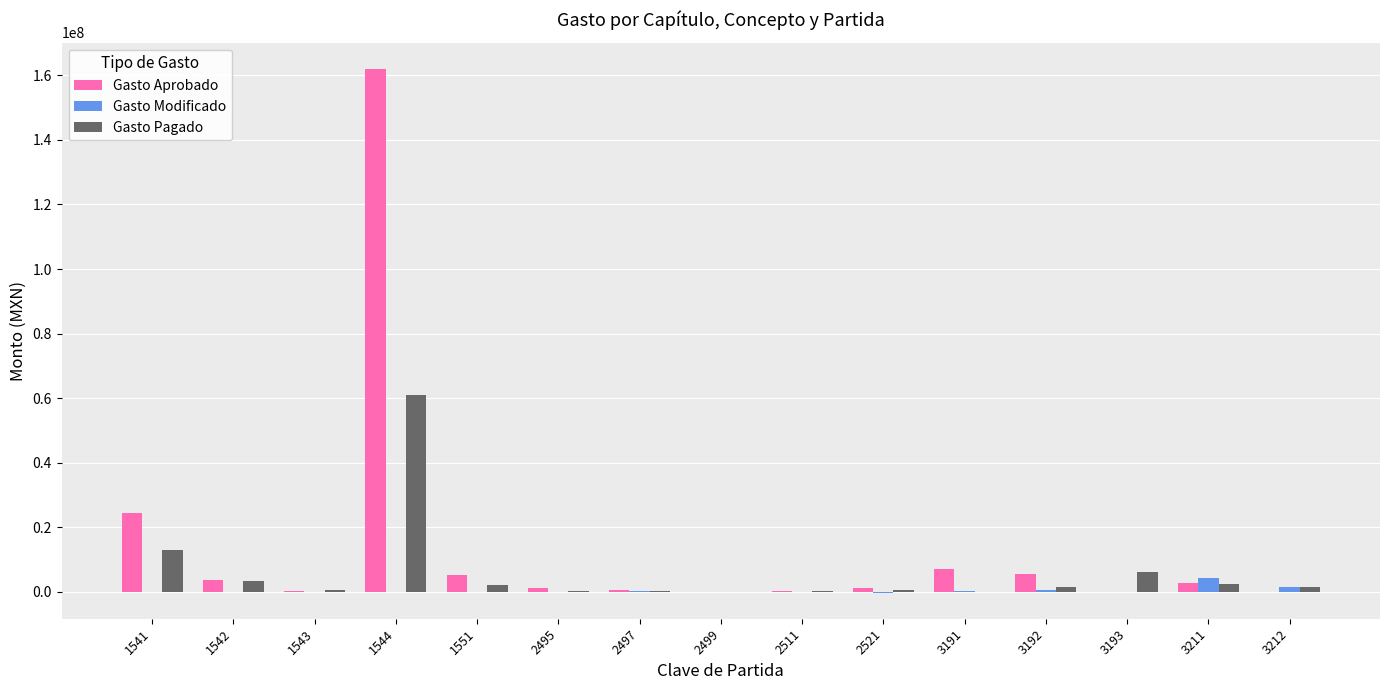

How many data points does each series have?

15